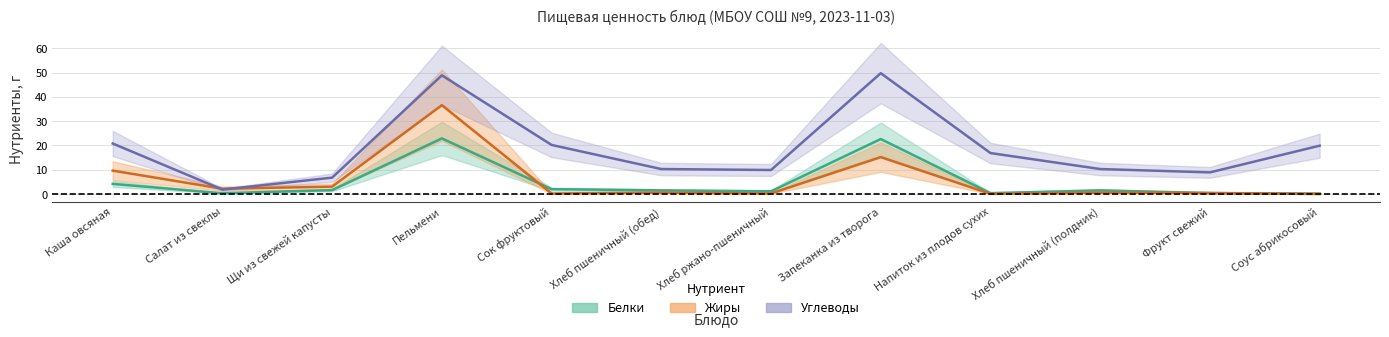

The Жиры series shows 3.0 at Щи из свежей капусты. True or false?

True